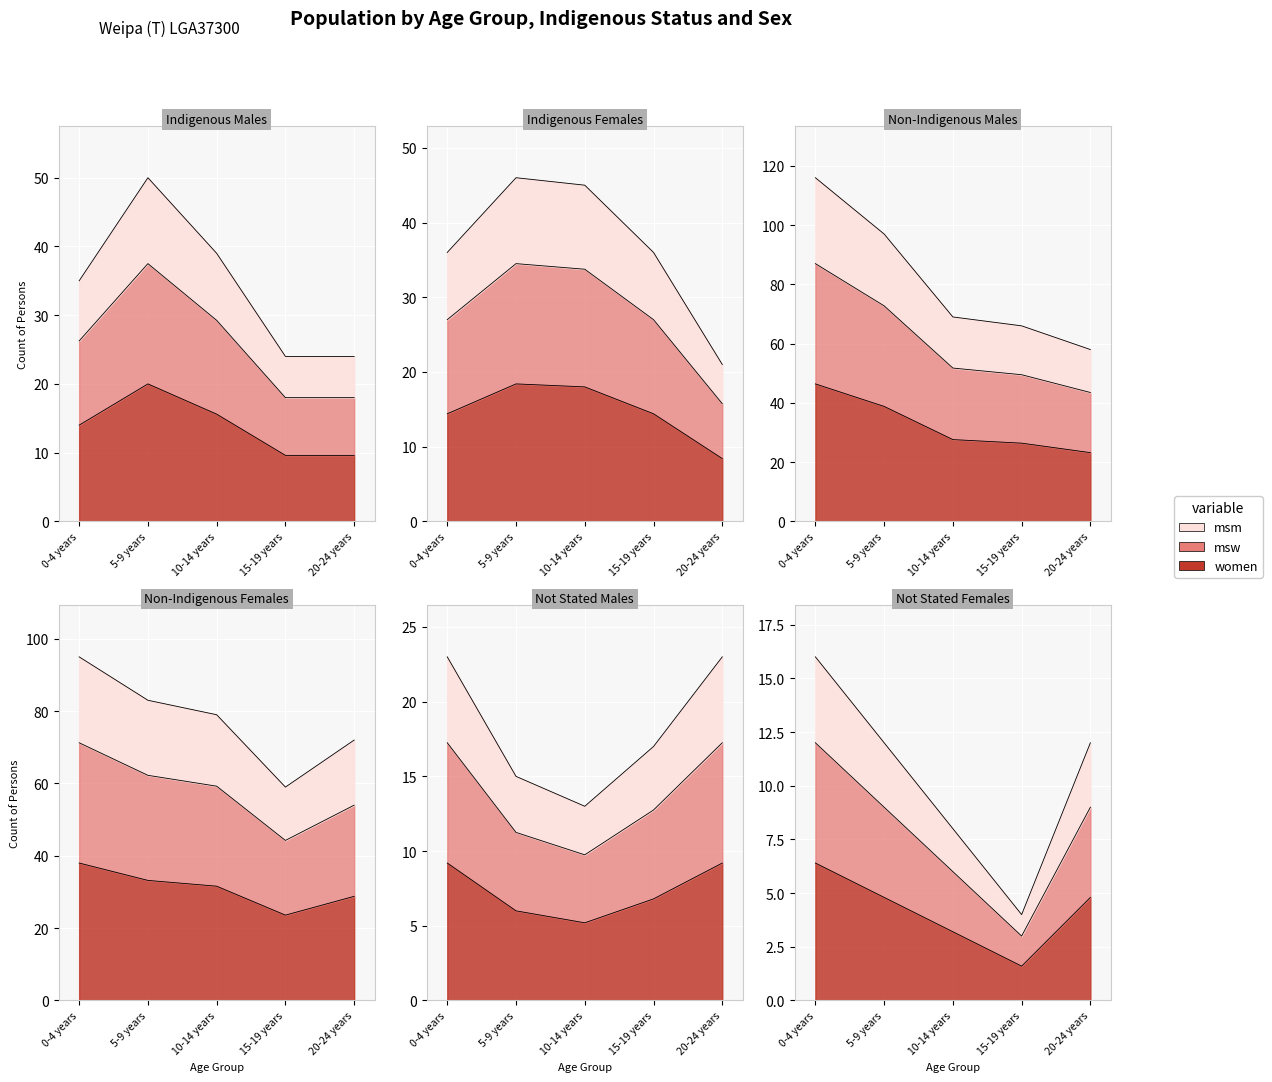

At which category does the chart reach its minimum across all series?

15-19 years